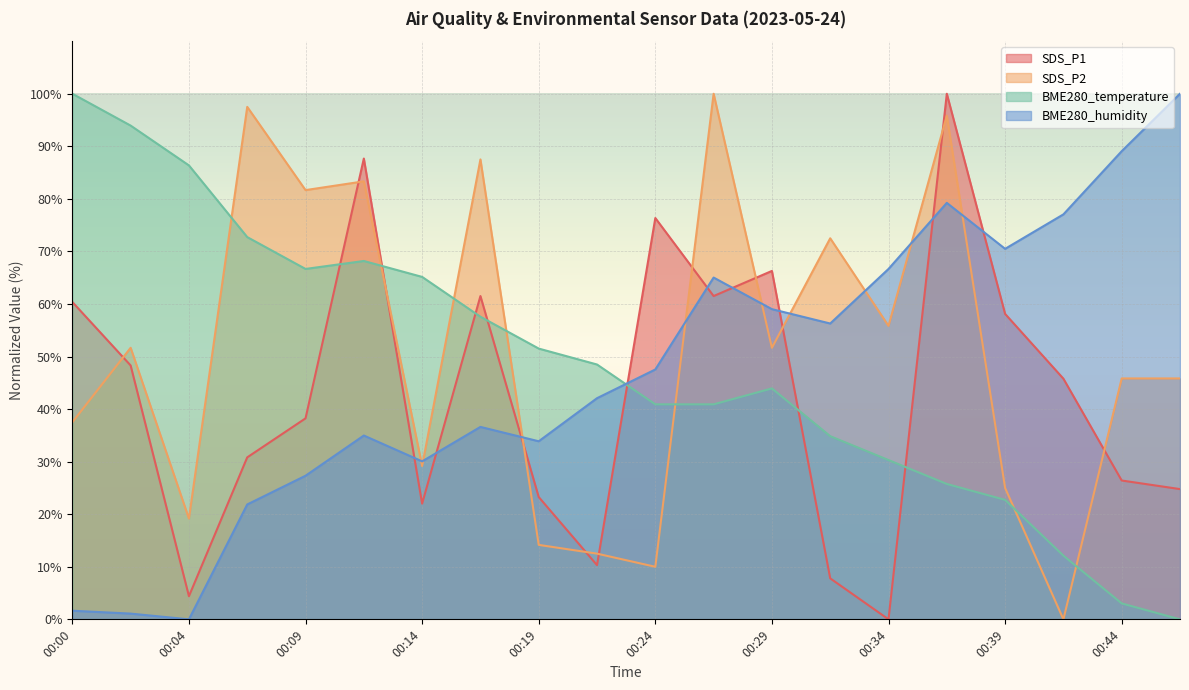

What is the total value across all series at 00:39?

176.3